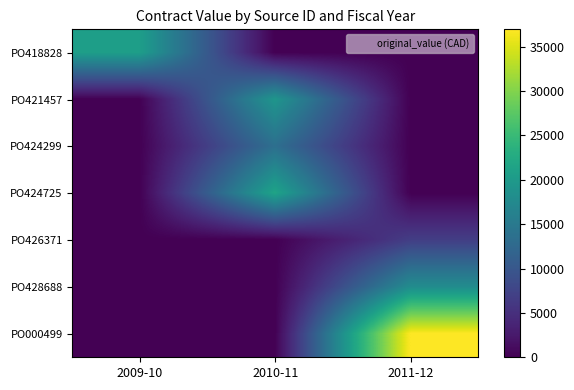

What is the greatest value displayed?

36965.0